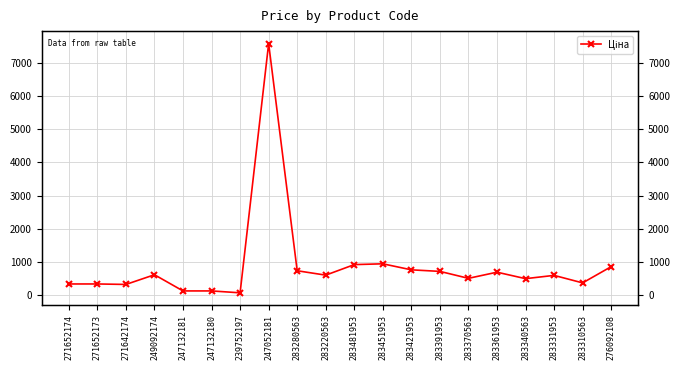

How many points are lower than both their immediate neighbors (excluding endpoints)?

6